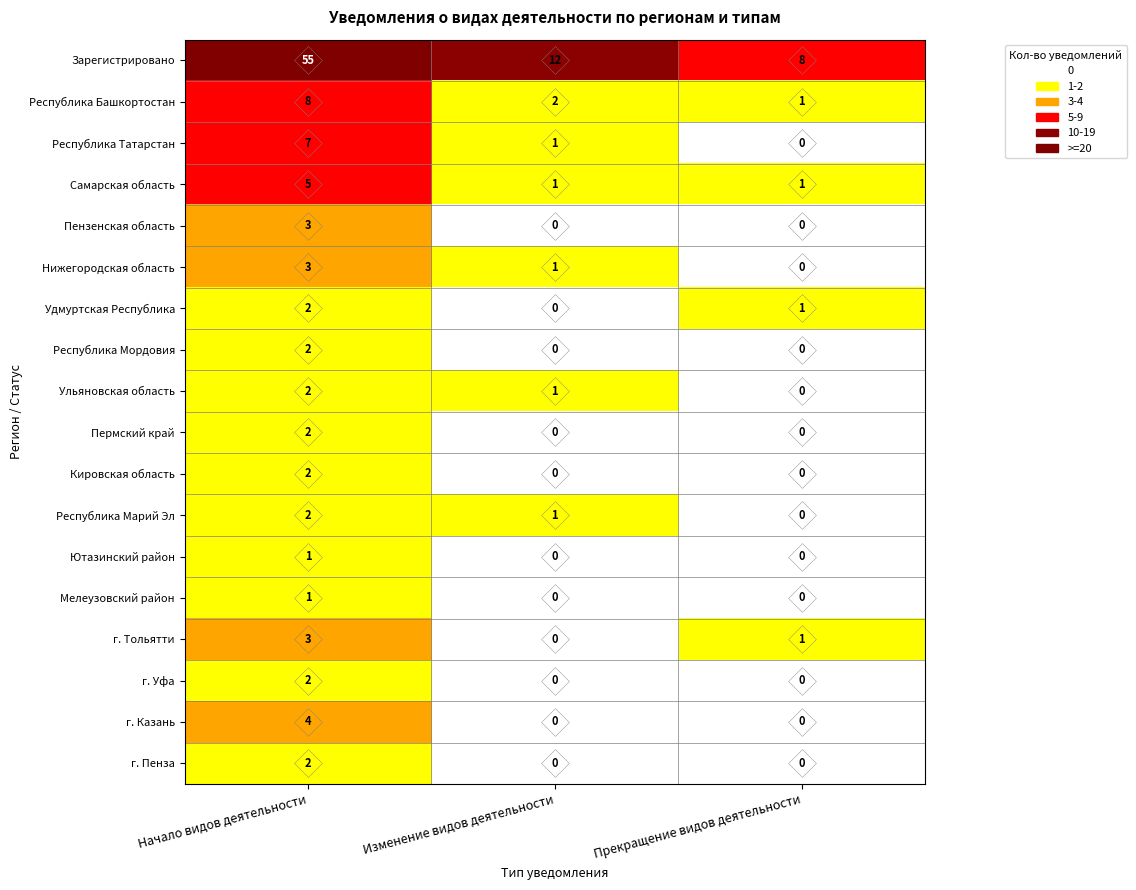

Between Начало видов деятельности and Изменение видов деятельности, which series saw the biggest shift?

Зарегистрировано